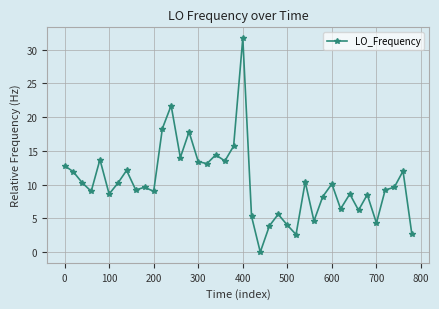

What is the sum of all values?

412.2